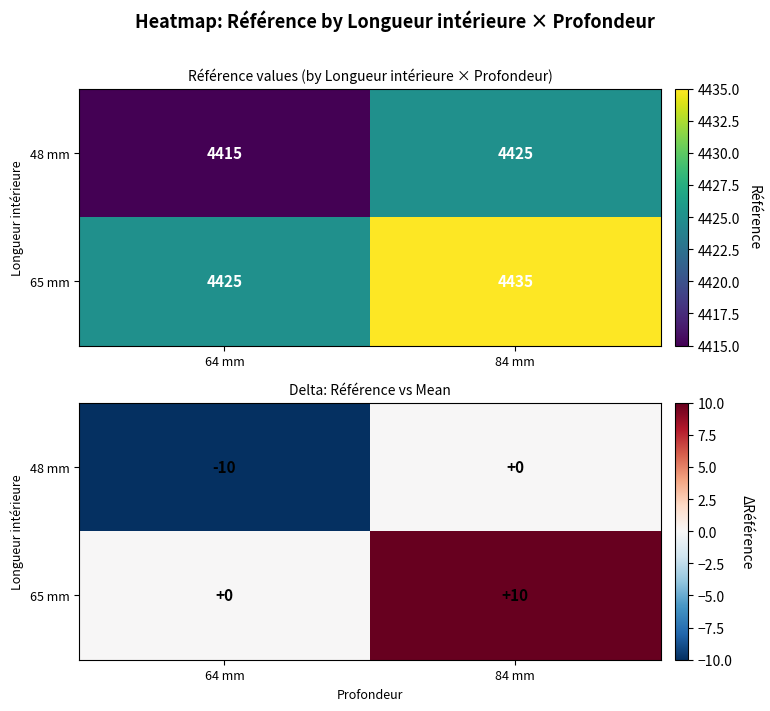

Rank the categories by 65 mm value from highest to lowest.

84 mm, 64 mm